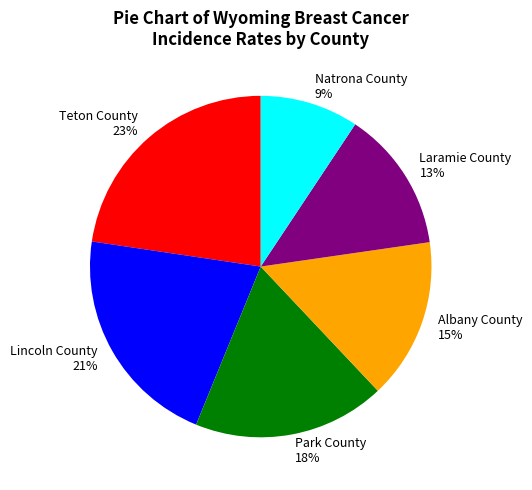

Is the sum of Laramie County and Lincoln County greater than half?

No